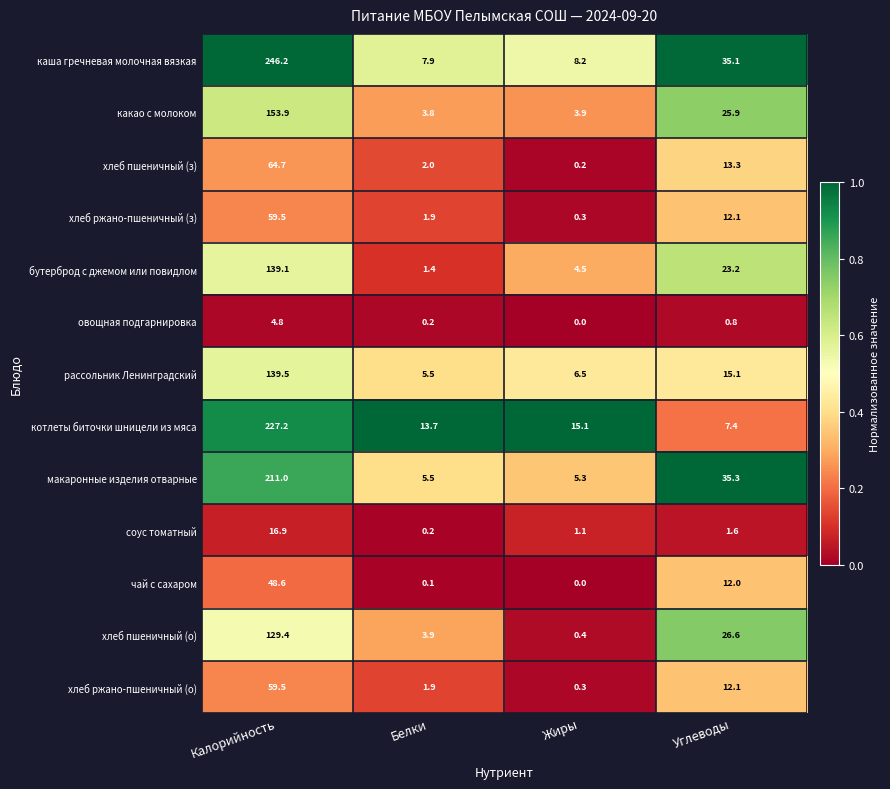

Rank the categories by макаронные изделия отварные value from lowest to highest.

Жиры, Белки, Углеводы, Калорийность